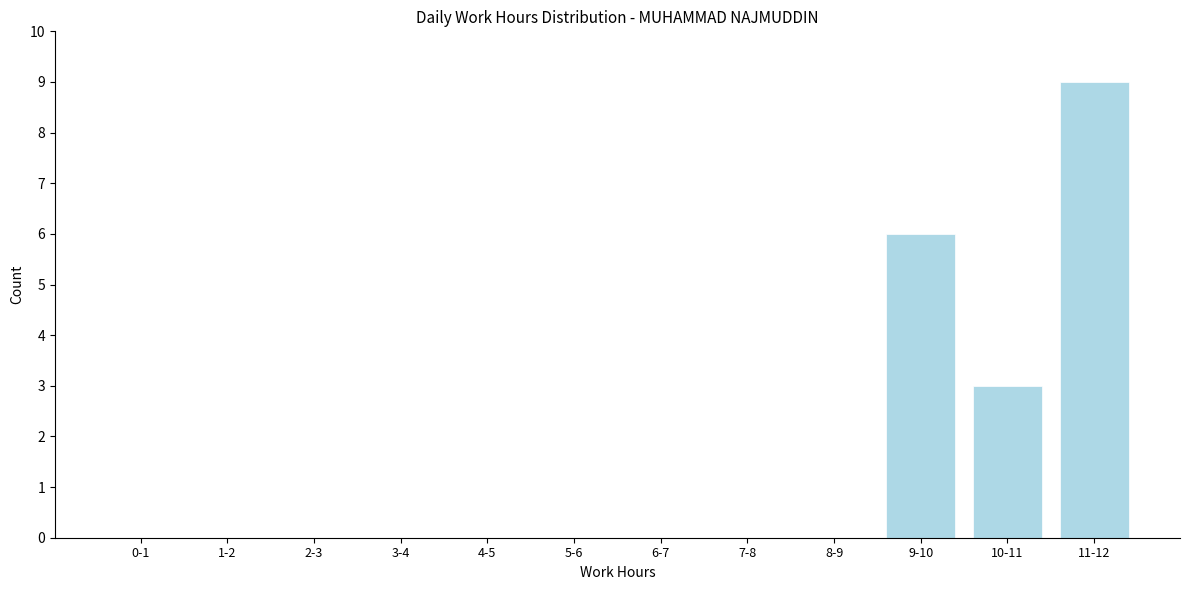

Reading left to right, transcribe all the data shown in this chart.

0-1=0	1-2=0	2-3=0	3-4=0	4-5=0	5-6=0	6-7=0	7-8=0	8-9=0	9-10=6	10-11=3	11-12=9